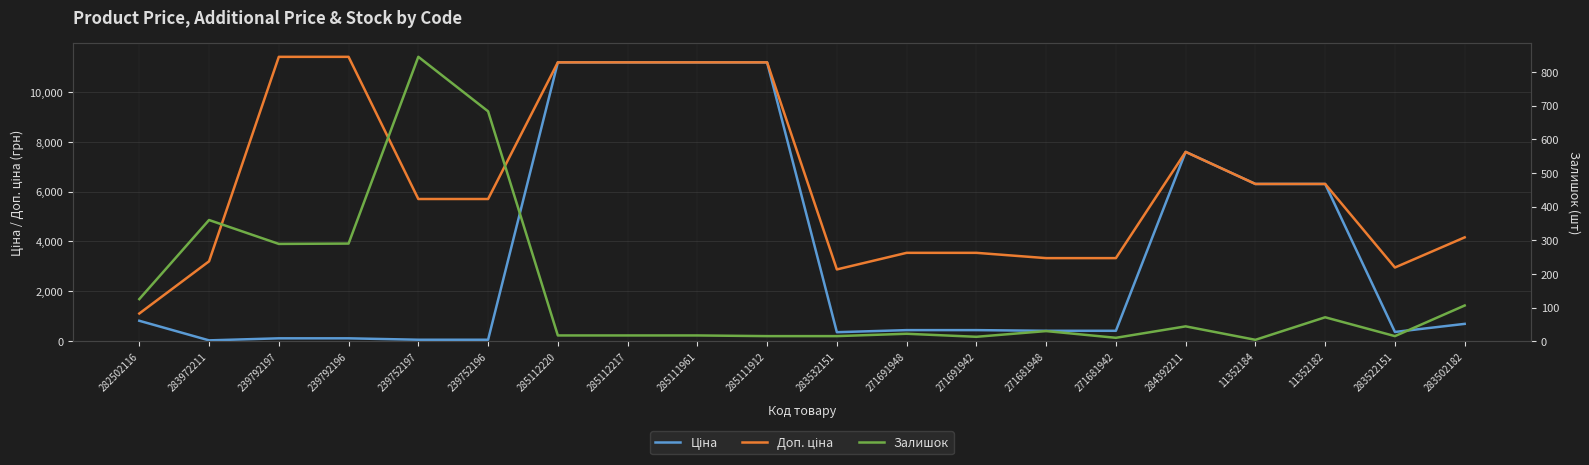

What is the value of the Залишок point at the 10th from the left?

15.0